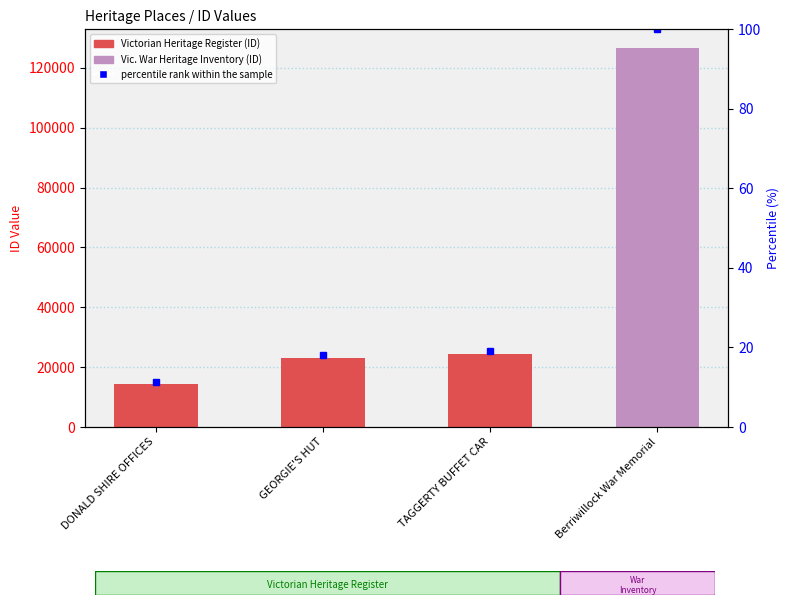

What is the difference between the second highest and minimum values in the ID series?

10114.0